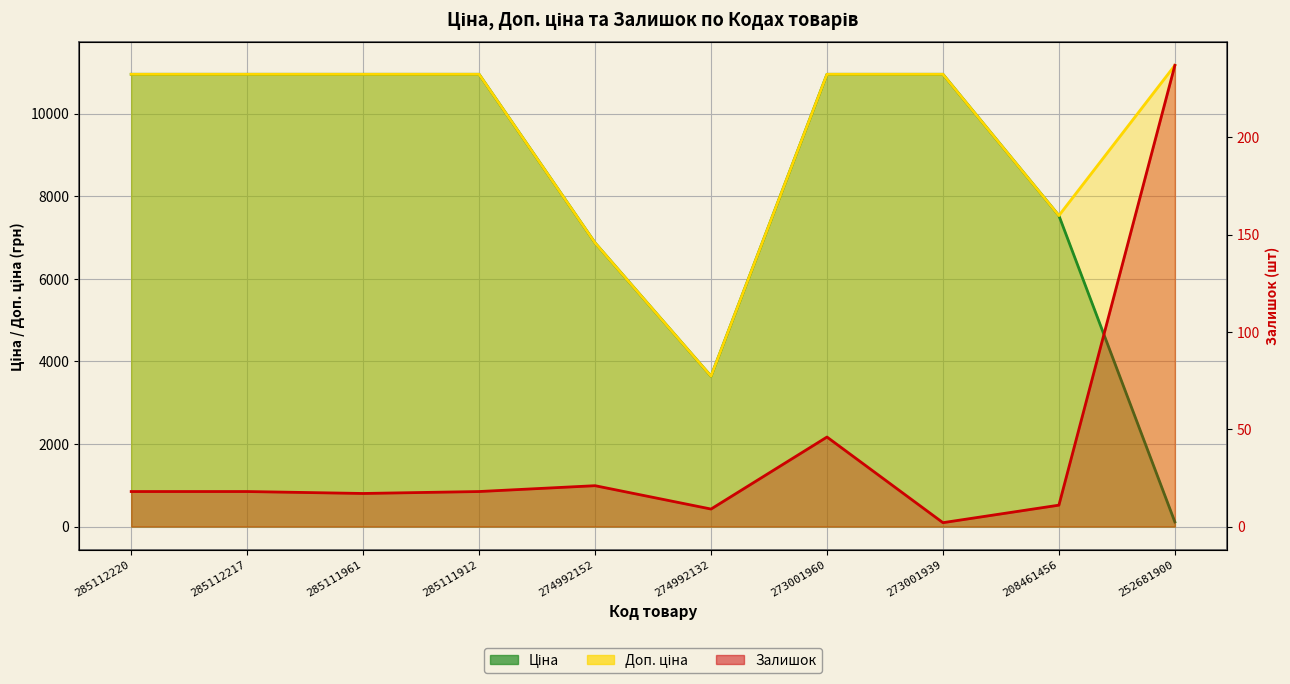

What is the average value of the Ціна series?

8386.4